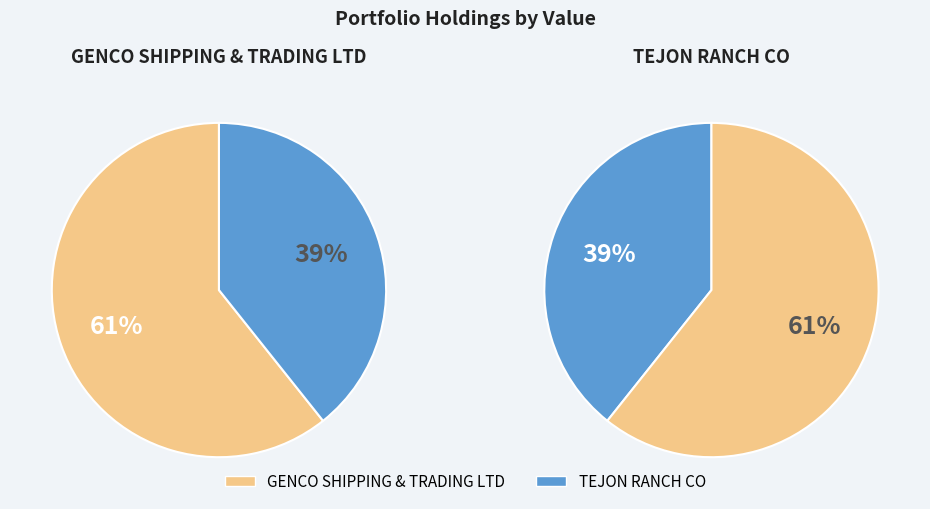

True or false: TEJON RANCH CO accounts for 46% of the total.

False